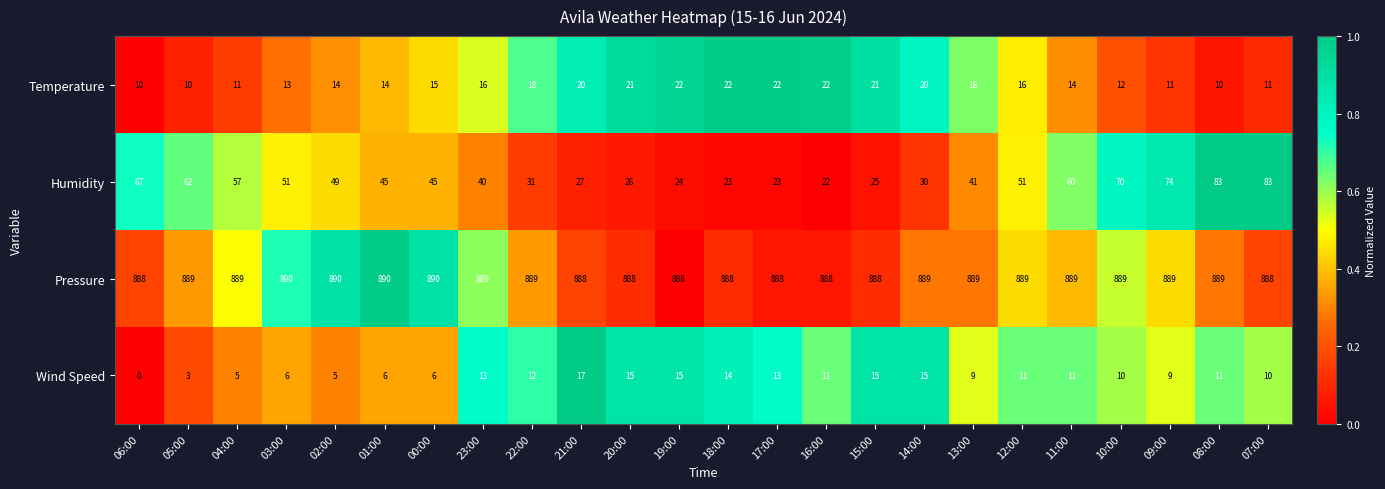

Count the number of data series in this chart.

4